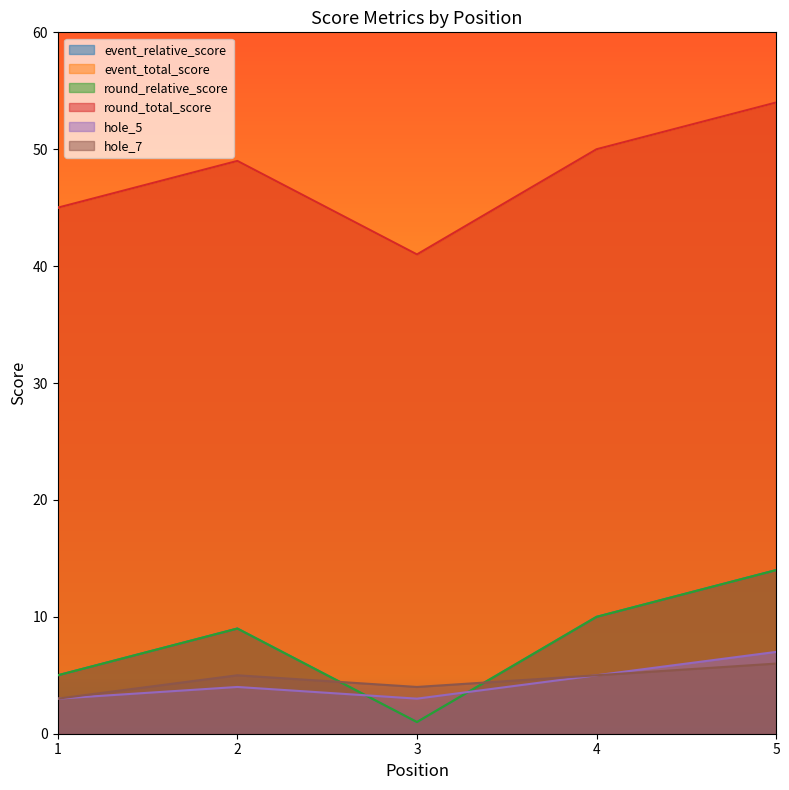

What is the total value across all series at 4?

130